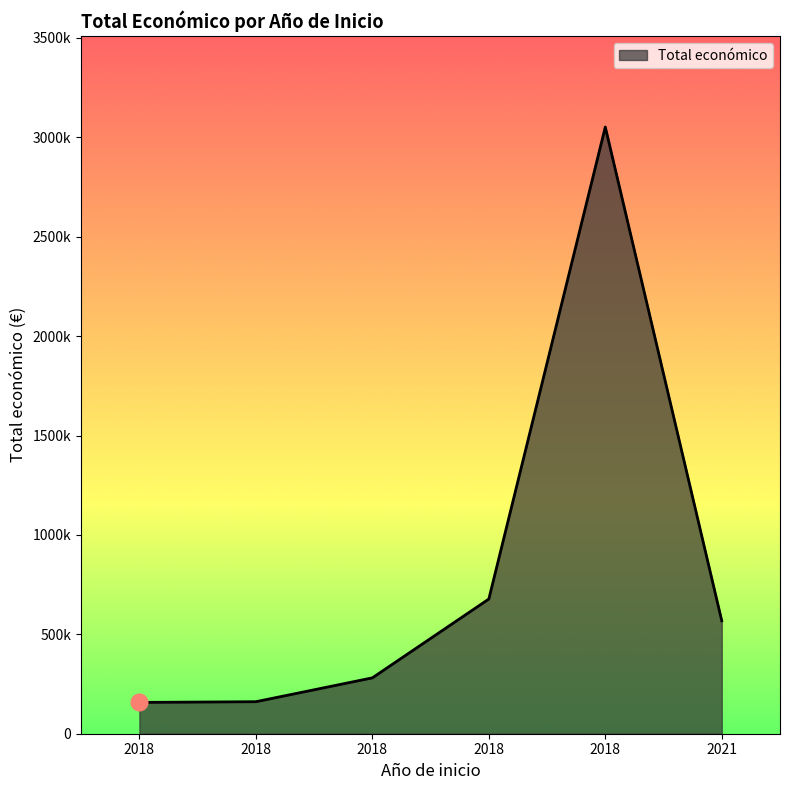

Rank the categories by value from lowest to highest.

2018 (PISTACLON), 2018 (LUPULINAECOCAM), 2018 (Innovación), 2021 (PHYTODRON), 2018 (MAPPINGSAN), 2018 (AGROFORESAT)